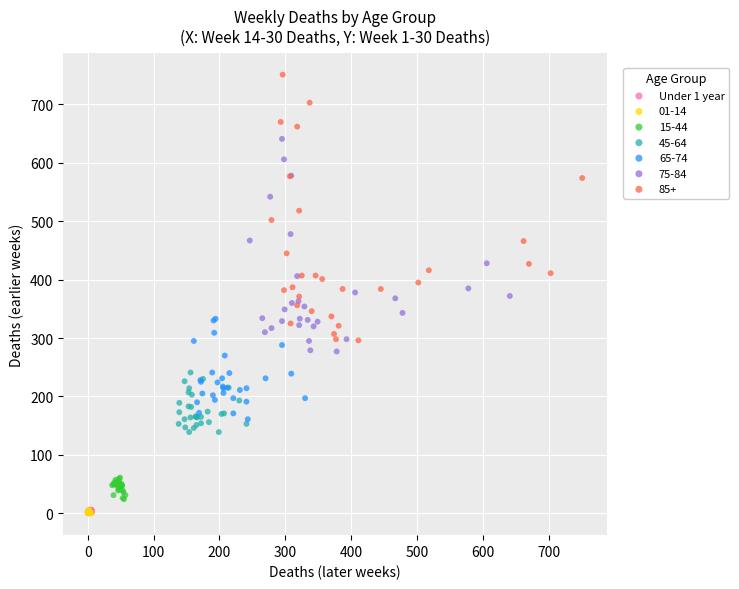

Which series has the largest Y range (max minus min)?

85+